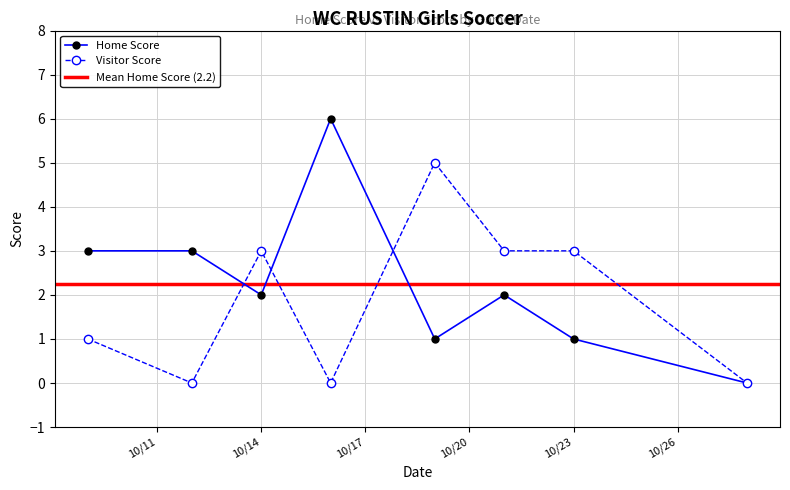

True or false: Visitor Score has a value of 0 at 2020-10-12.

True